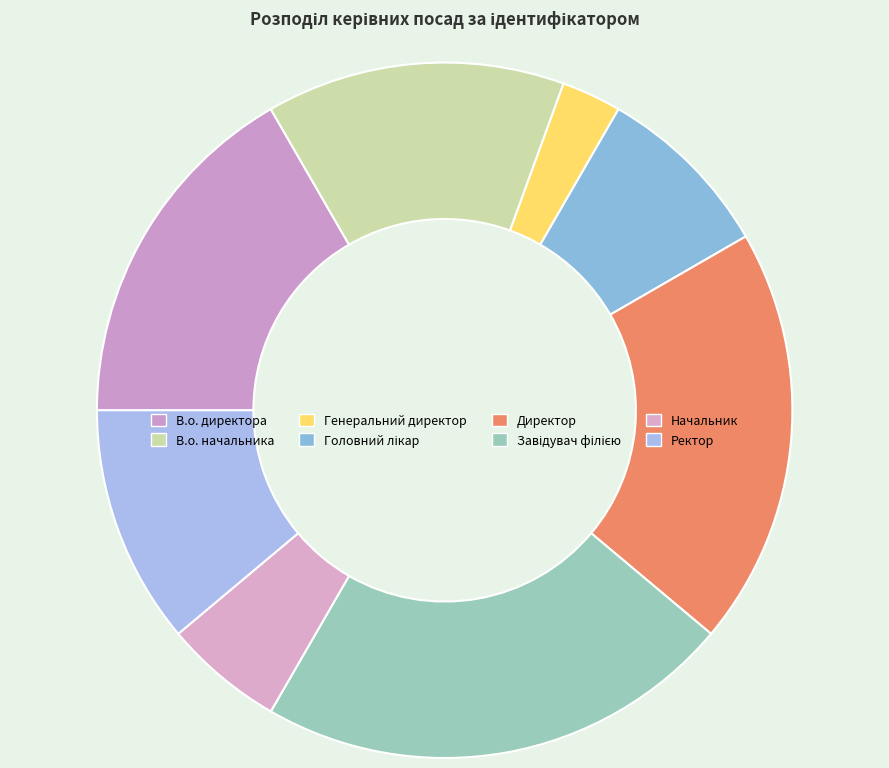

To the nearest percent, what is the difference between the Директор and Ректор slice percentages?

8%